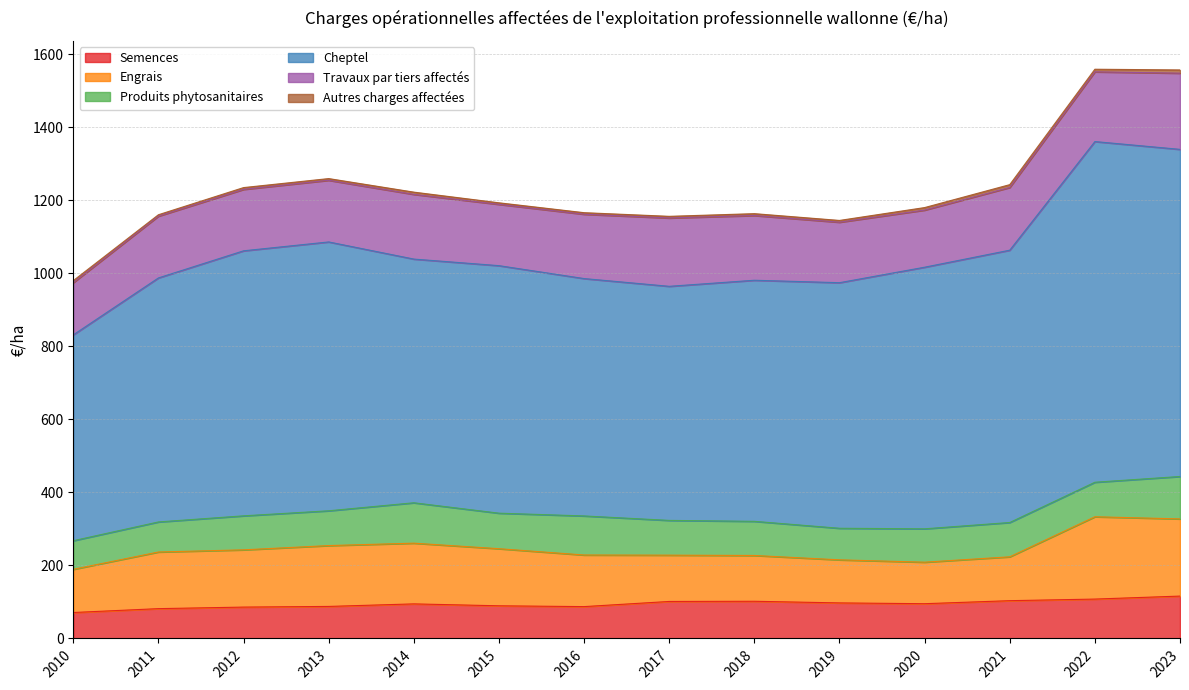

How many distinct data groups are displayed?

6